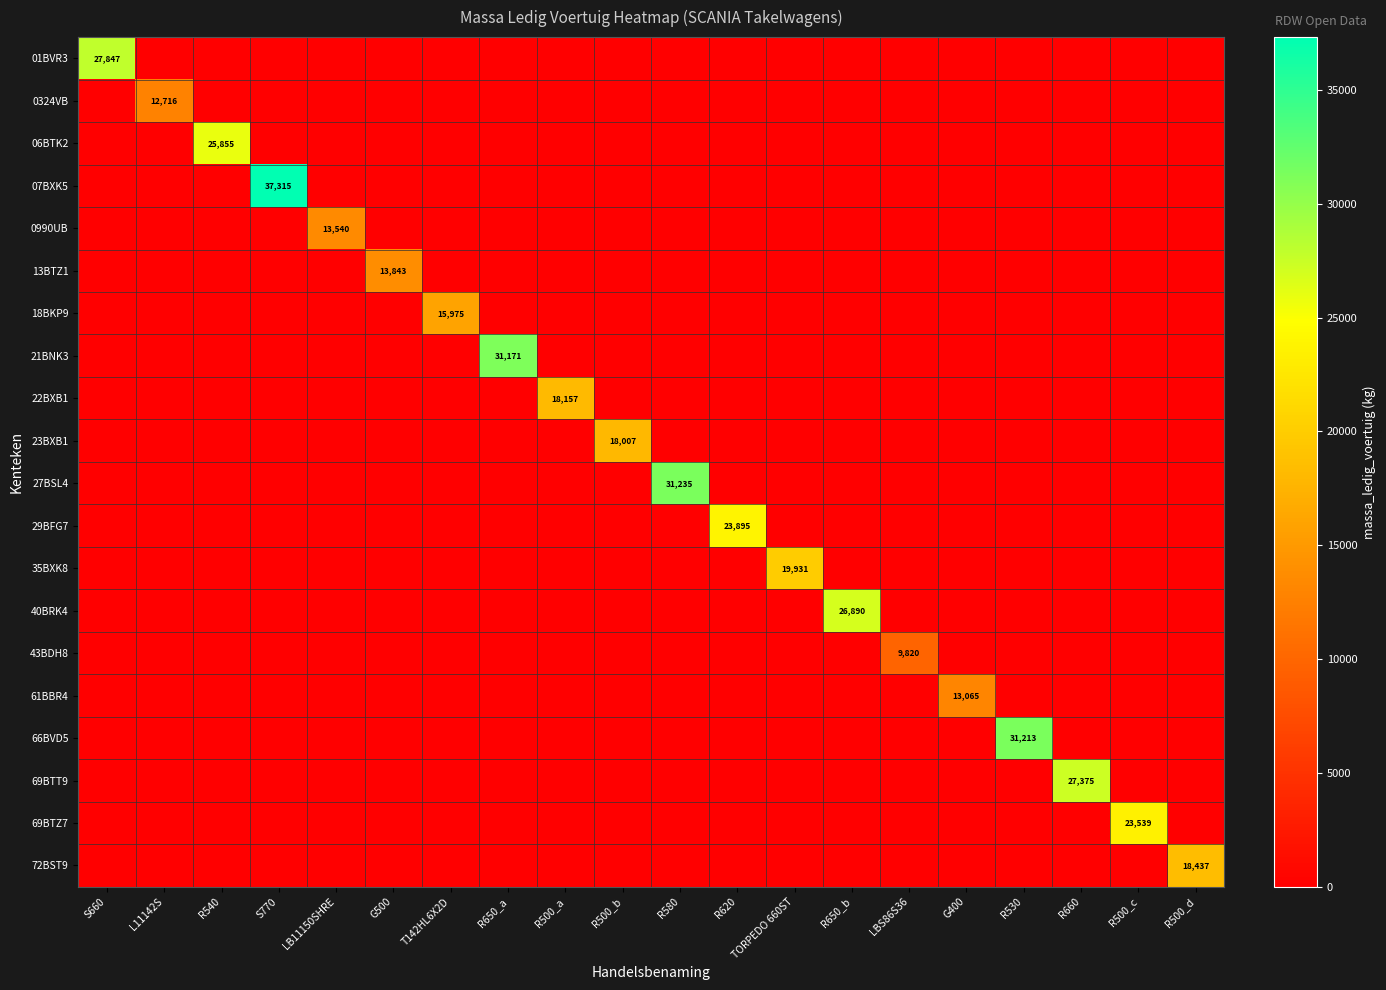

What is the total value across all series at R580?

31235